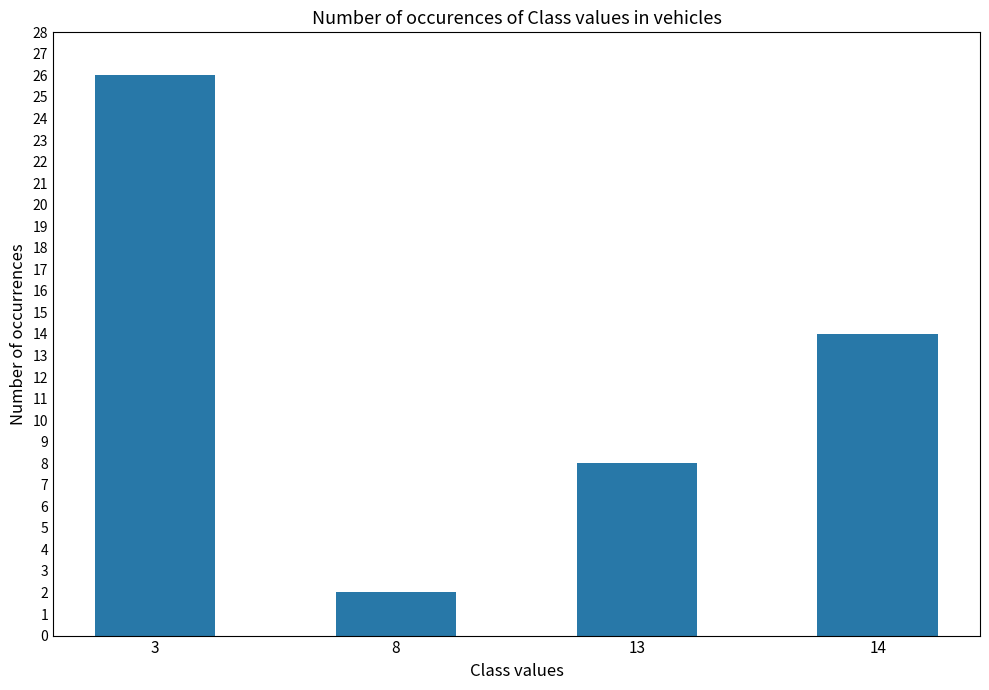

Reading left to right, what are all the values shown in this chart?

3=26	8=2	13=8	14=14